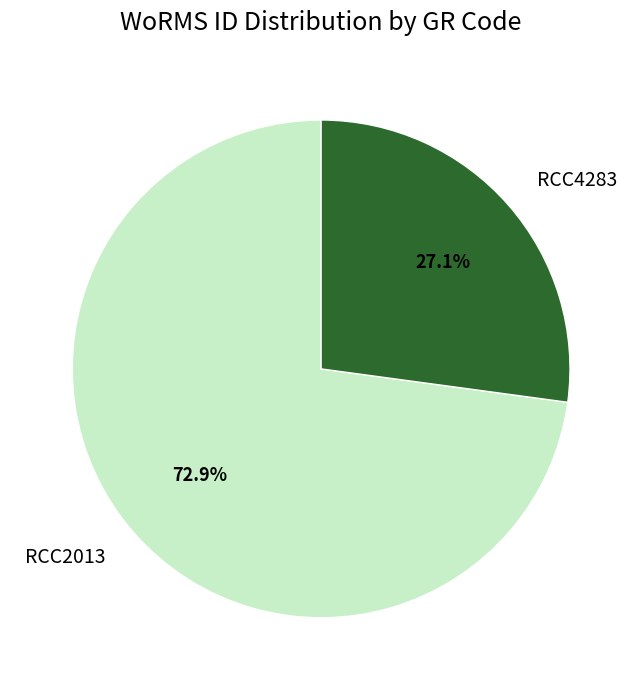

Is there a majority slice in this chart?

Yes